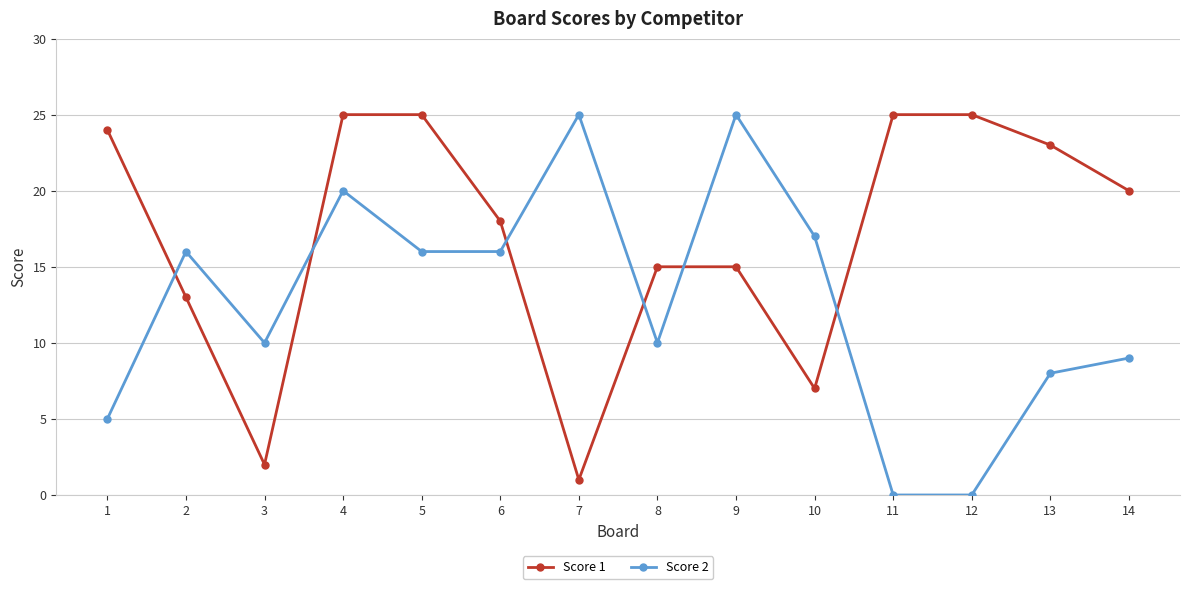

What is the total value across all series at 14?

29